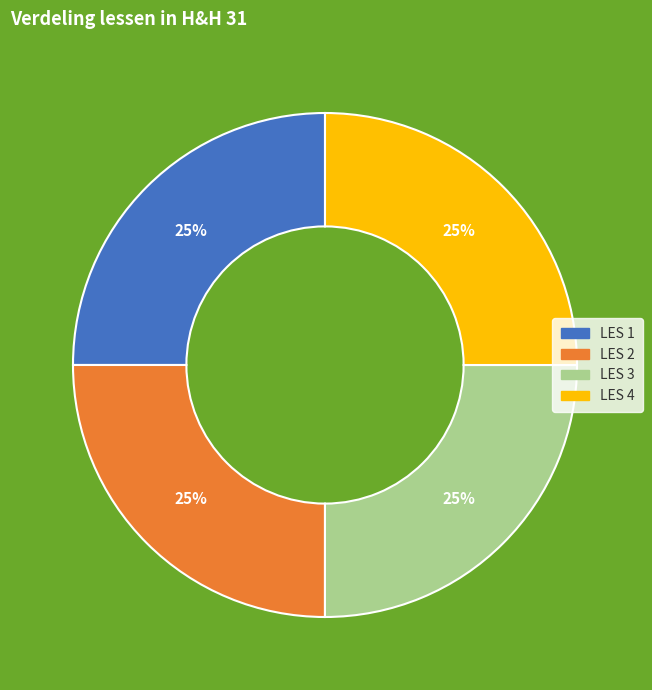

To the nearest percent, what is the combined percentage of LES 4 and LES 1?

50%